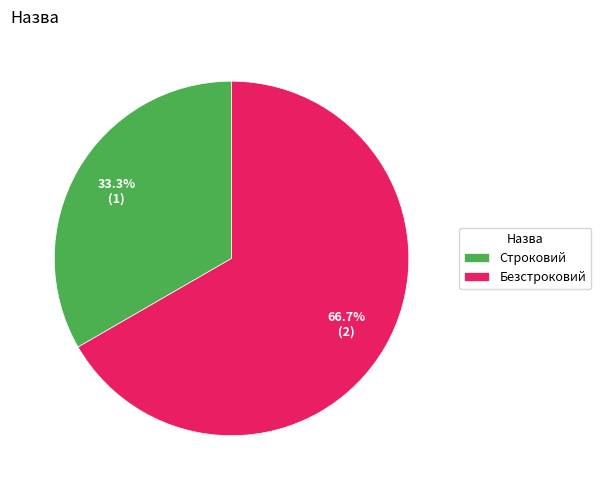

What is the total percentage of Строковий and Безстроковий?

100.0%